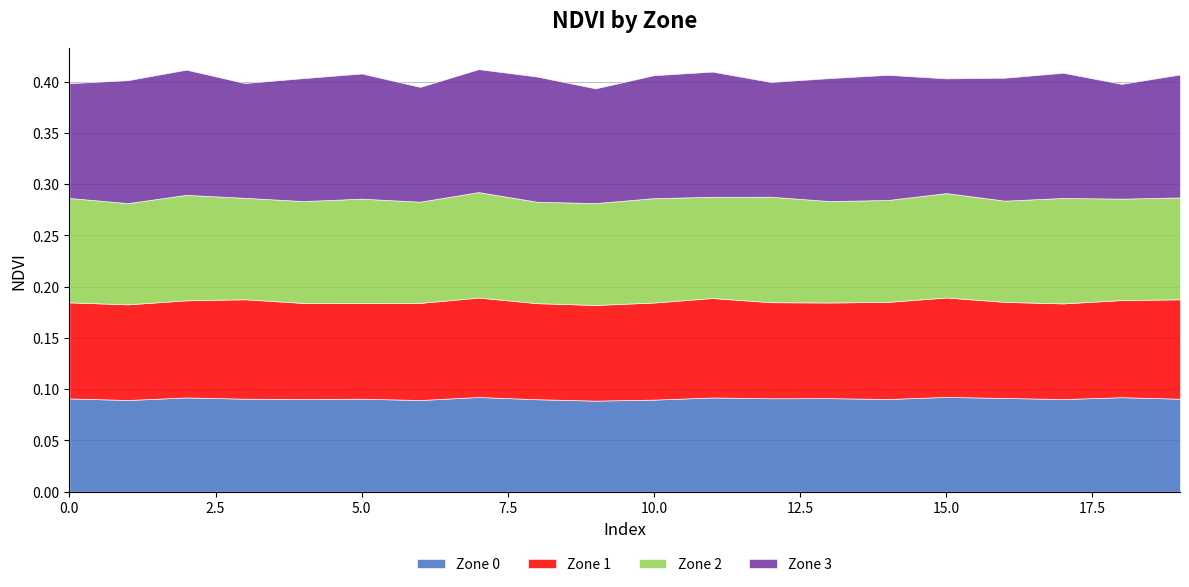

At which category does Zone 3 reach its first local valley?

3